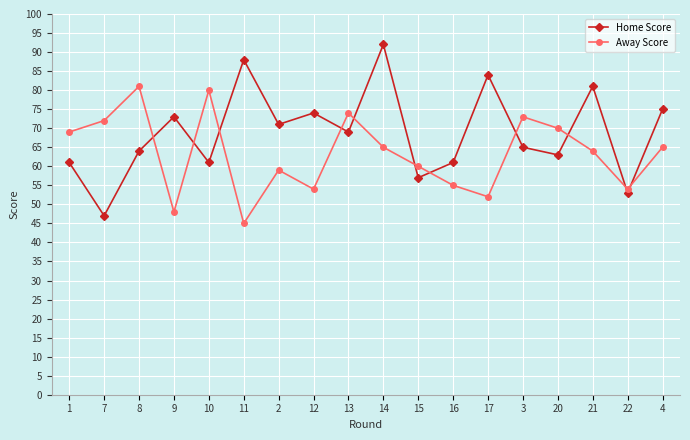

True or false: Away Score has a value of 42 at 8.

False